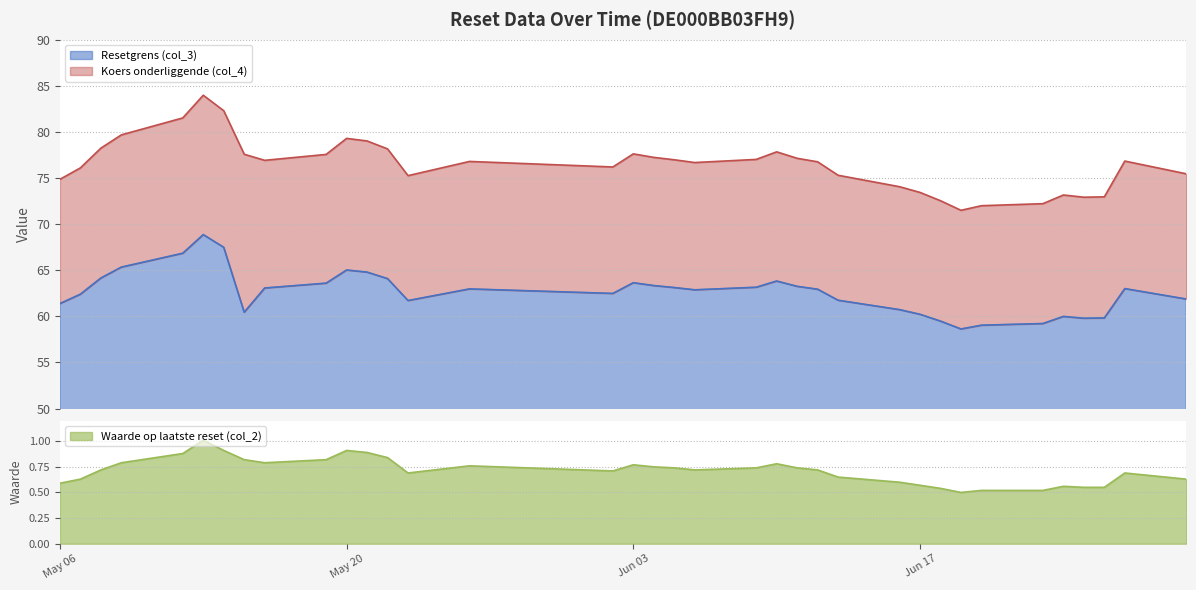

At how many categories does at least one series exceed 28?

36